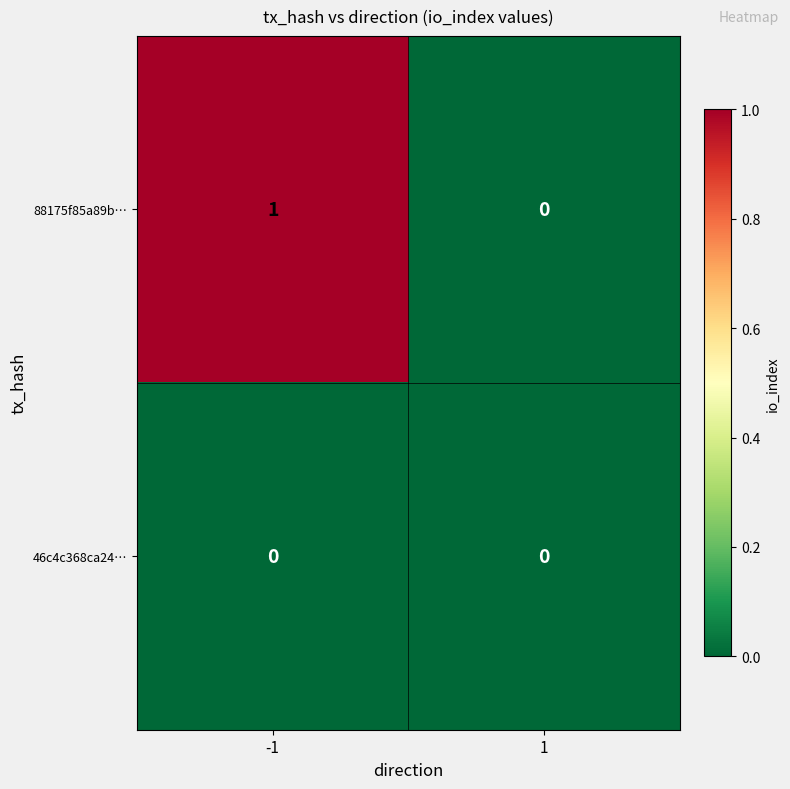

At which category is the sum across all series the highest?

-1